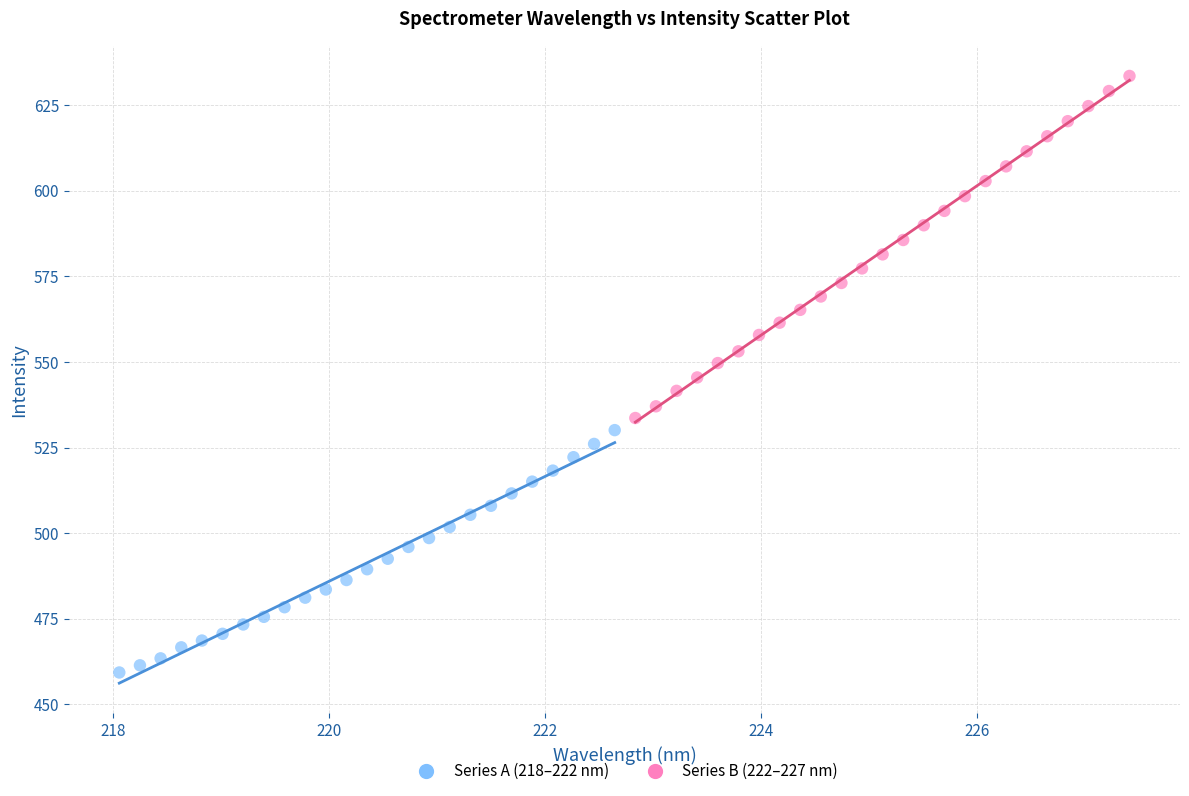

Which series reaches the maximum Y coordinate?

Series B (222–227 nm)